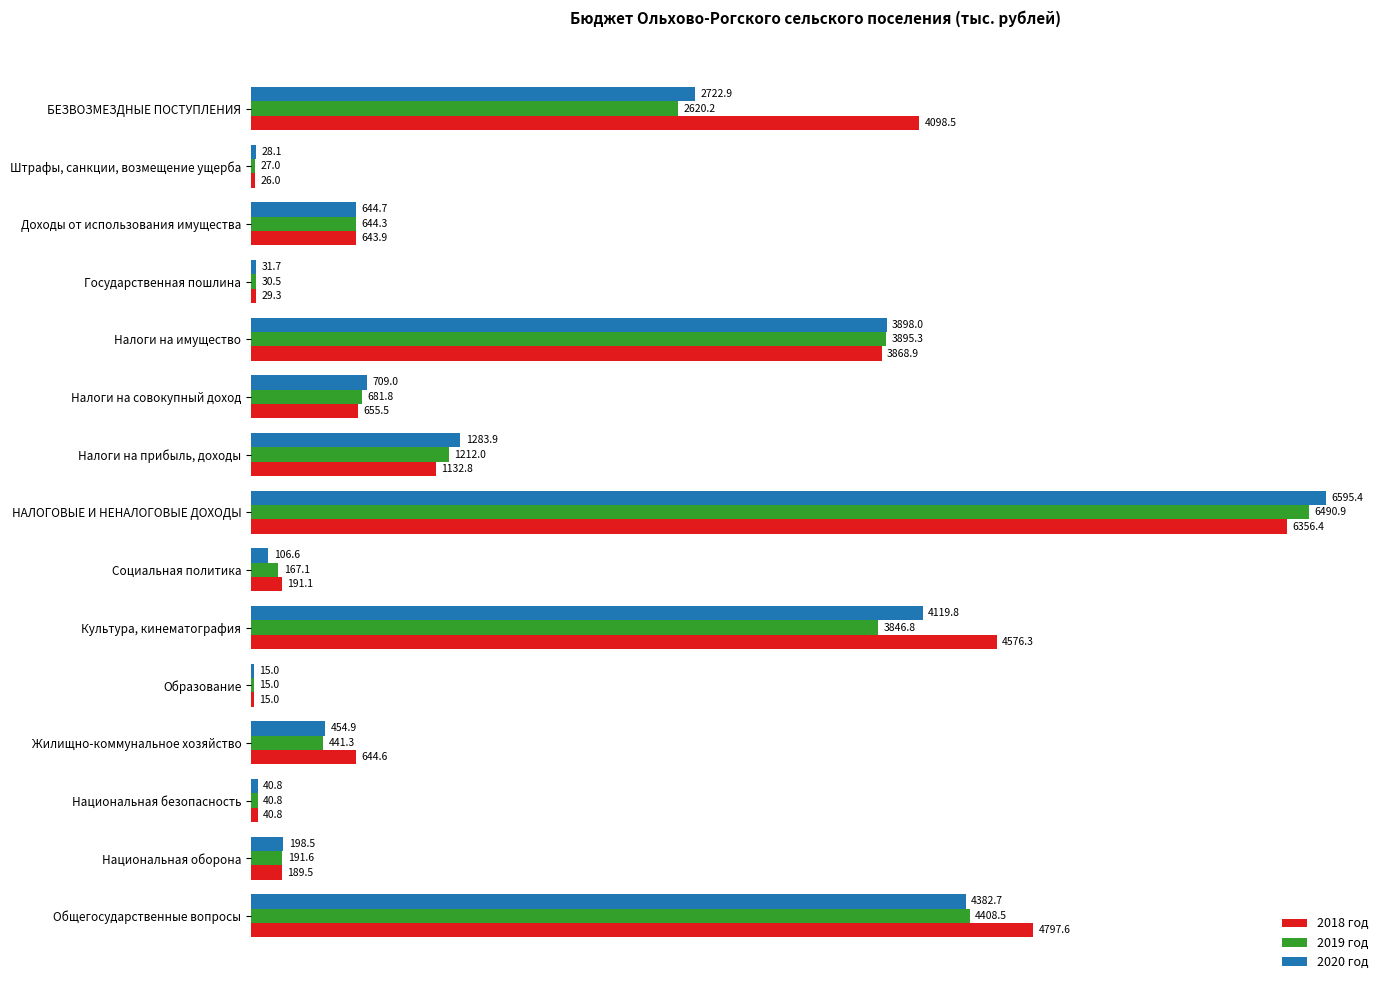

Which category has the highest value in the 2018 год series?

НАЛОГОВЫЕ И НЕНАЛОГОВЫЕ ДОХОДЫ